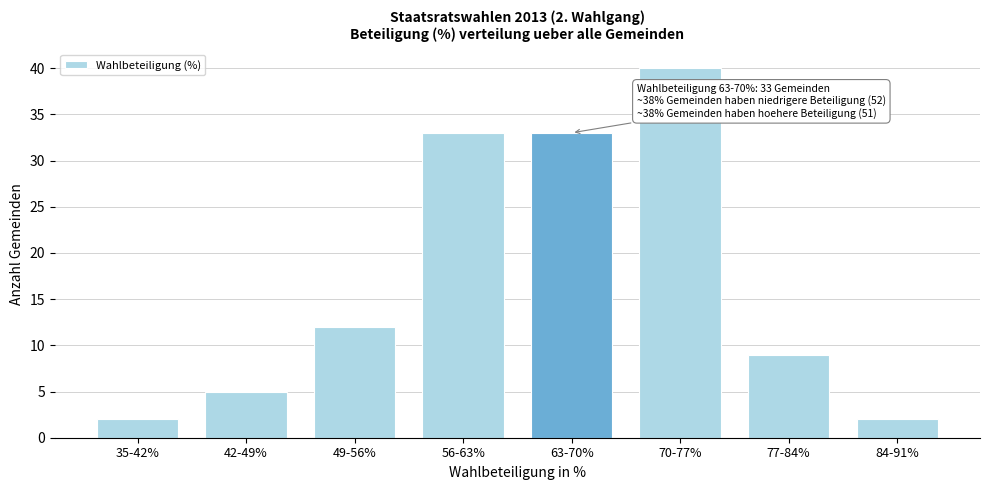

Reading right to left, extract all data points from this chart.

84-91%=2	77-84%=9	70-77%=40	63-70%=33	56-63%=33	49-56%=12	42-49%=5	35-42%=2